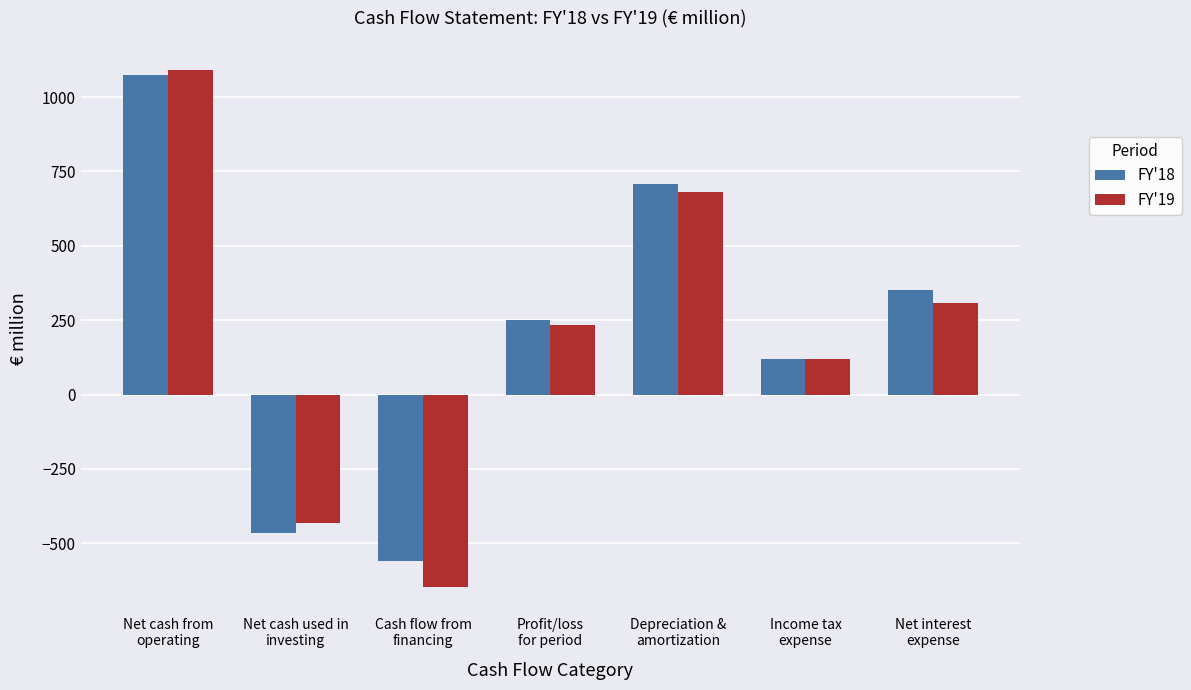

How many distinct data groups are displayed?

2